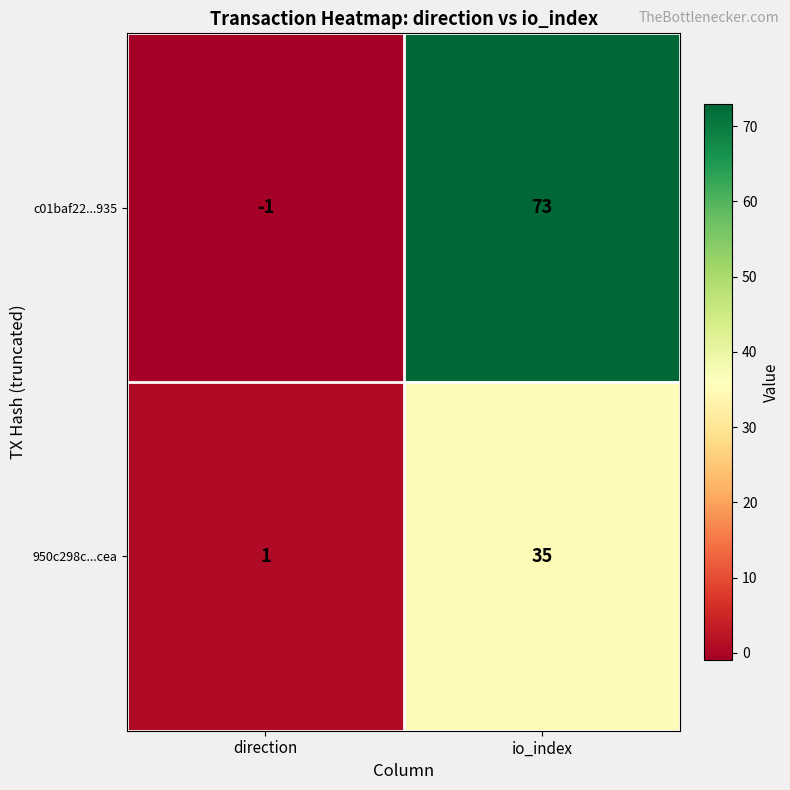

At which label is c01baf22...935 closest to 36?

direction